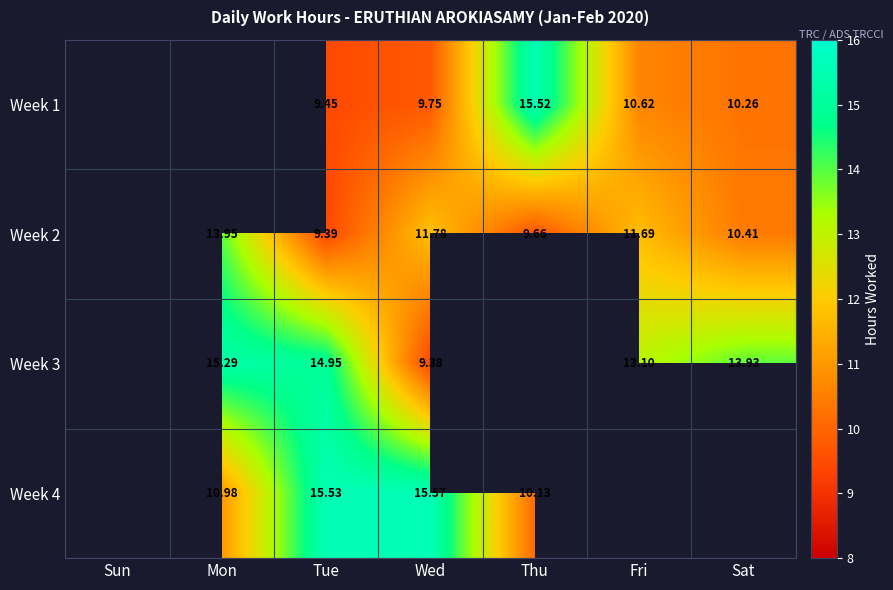

The Week 2 series shows 9.7 at Thu. True or false?

True